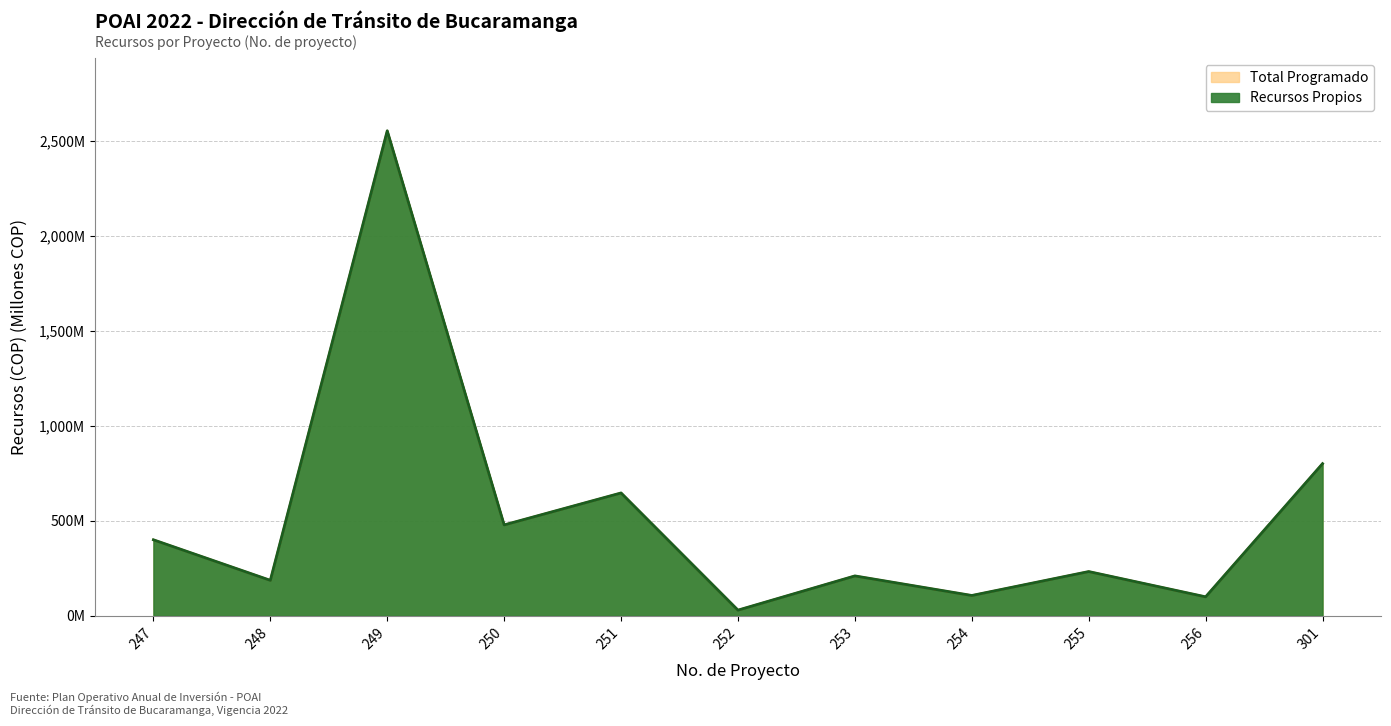

What is the sum of the Recursos Propios values at 254 and 247?

507.1